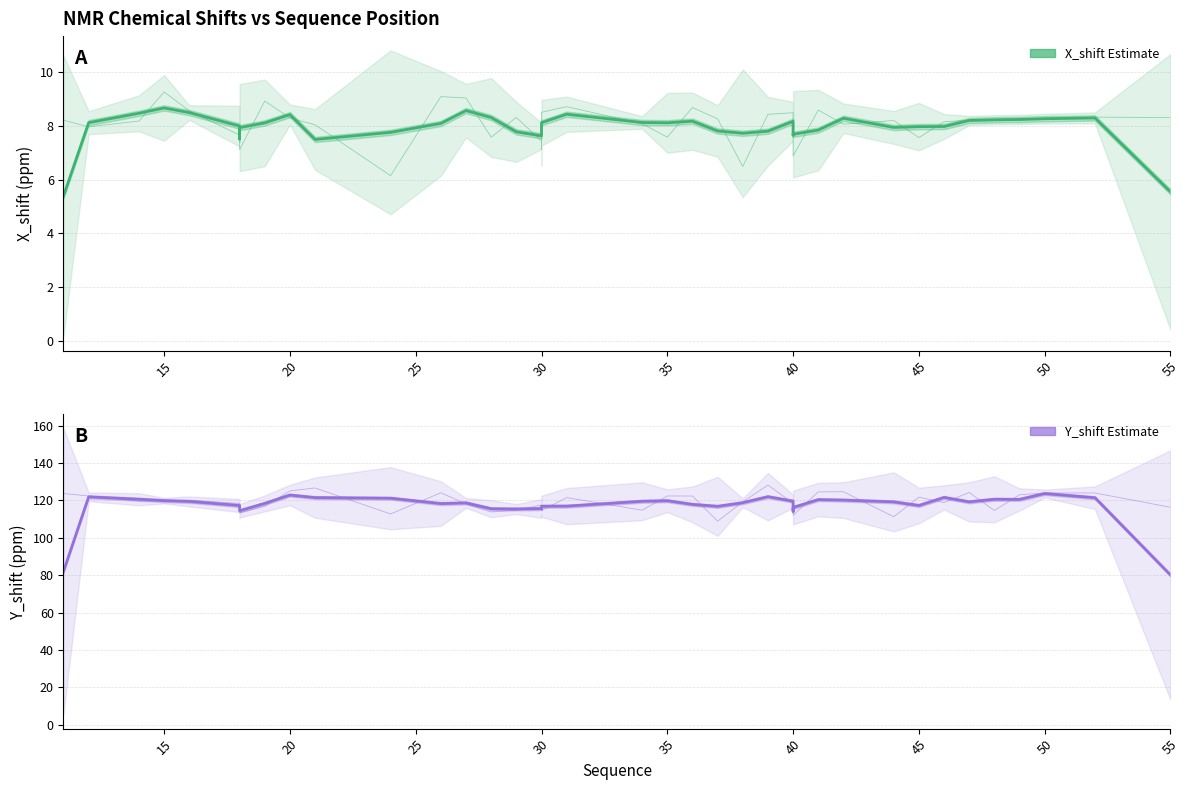

Reading left to right, what are all the values shown in this chart?

X_shift Estimate: 5.4	8.1	8.5	8.7	8.5	8.0	7.5	7.9	8.1	8.4	7.5	7.8	8.1	8.6	8.3	7.8	7.6	7.7	8.1	8.4	8.1	8.1	8.2	7.8	7.7	7.8	8.2	7.6	7.7	7.8	8.3	7.9	8.0	8.0	8.2	8.2	8.2	8.3	8.3	5.5
Y_shift Estimate: 82.0	121.9	120.7	119.9	119.5	117.3	115.0	114.5	118.4	122.9	121.5	121.2	118.3	118.7	115.6	115.4	115.7	115.6	116.9	117.0	119.6	119.9	117.9	116.8	118.8	122.0	119.6	114.2	116.2	120.4	120.2	119.3	117.3	121.6	119.3	120.6	120.6	123.7	121.5	80.1